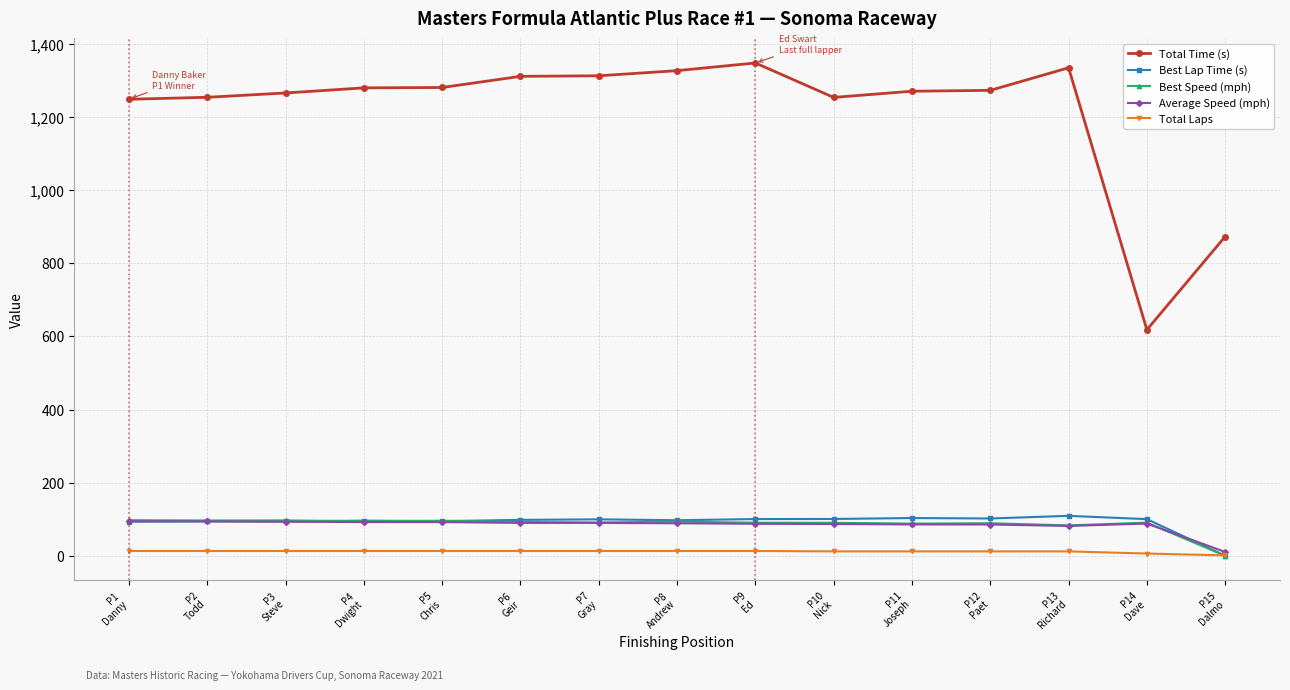

What is the total value across all series at P7
Gray?

1606.6